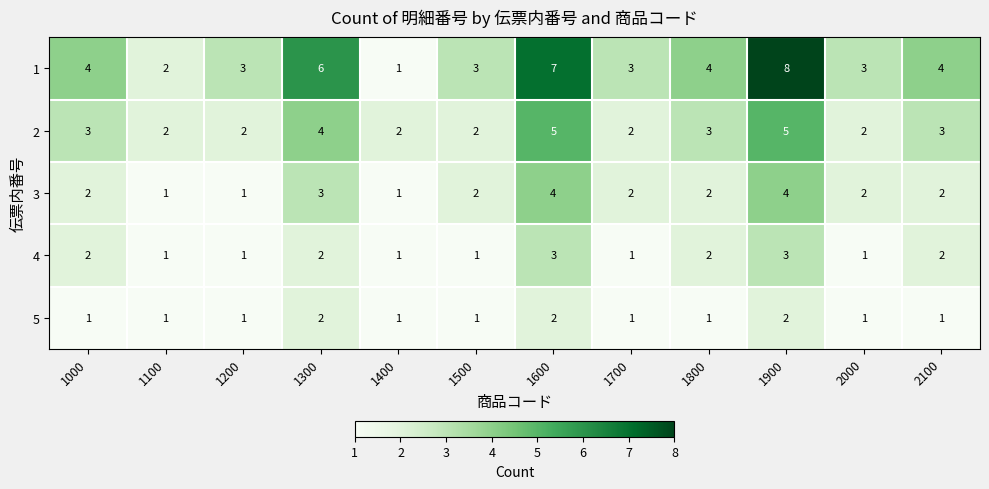

At 1900, list the series in order from smallest to largest.

5, 4, 3, 2, 1